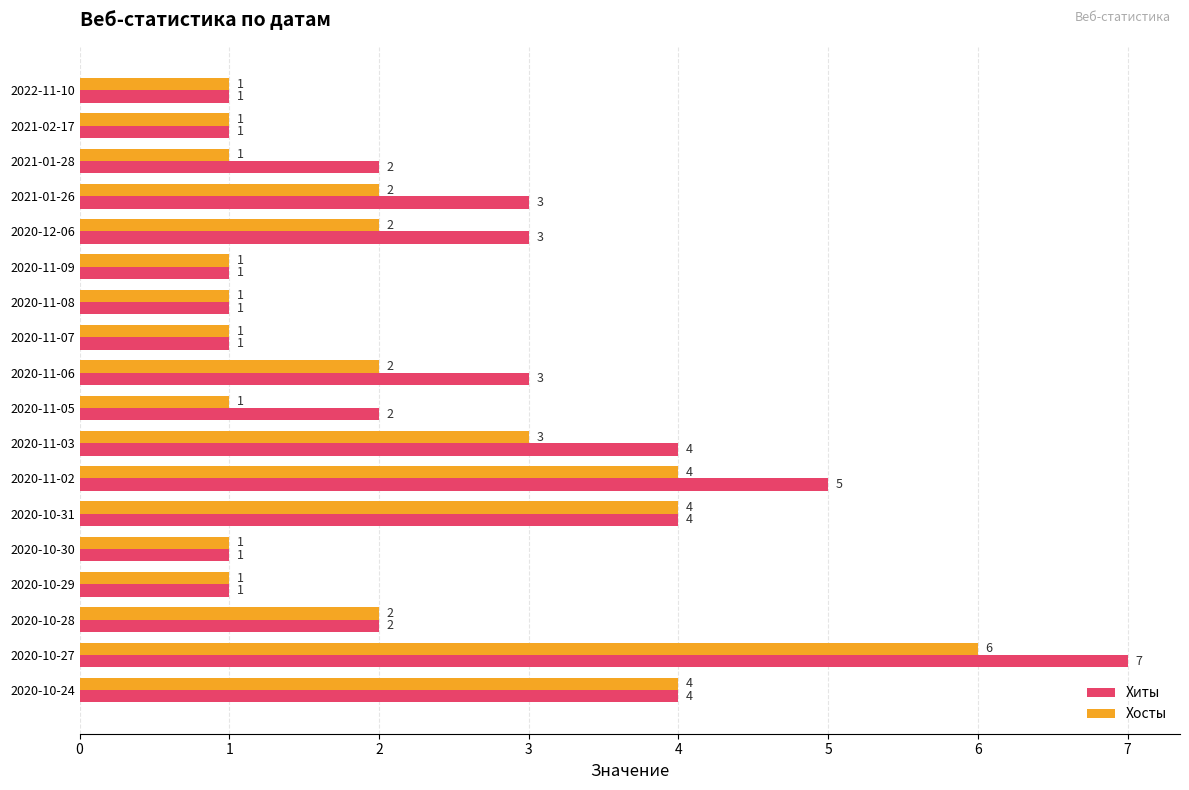

List the series in order of their peak value, highest first.

Хиты, Хосты